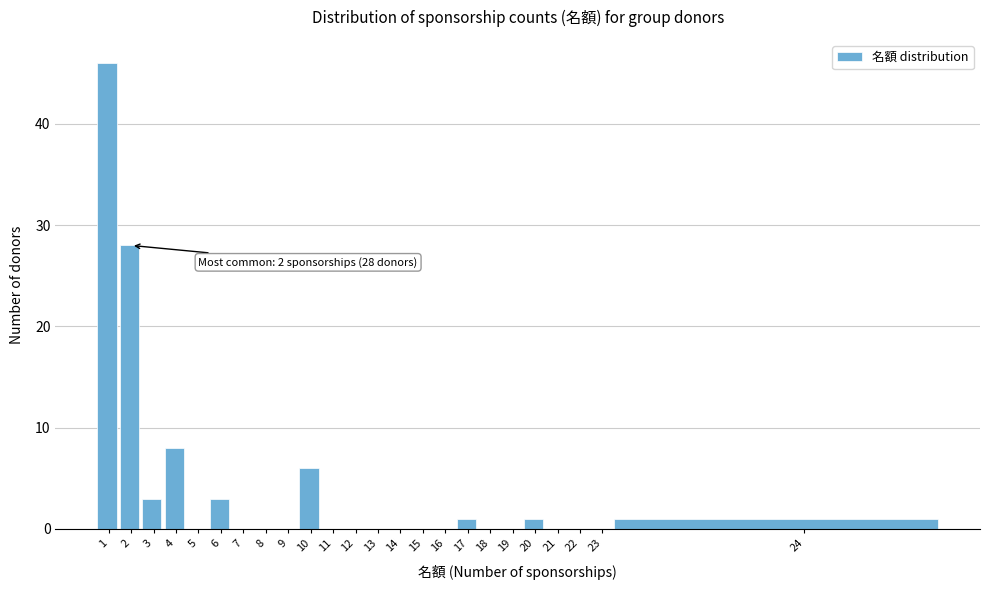

Reading left to right, extract all data points from this chart.

1=46	2=28	3=3	4=8	5=0	6=3	7=0	8=0	9=0	10=6	11=0	12=0	13=0	14=0	15=0	16=0	17=1	18=0	19=0	20=1	21=0	22=0	23=0	24=1